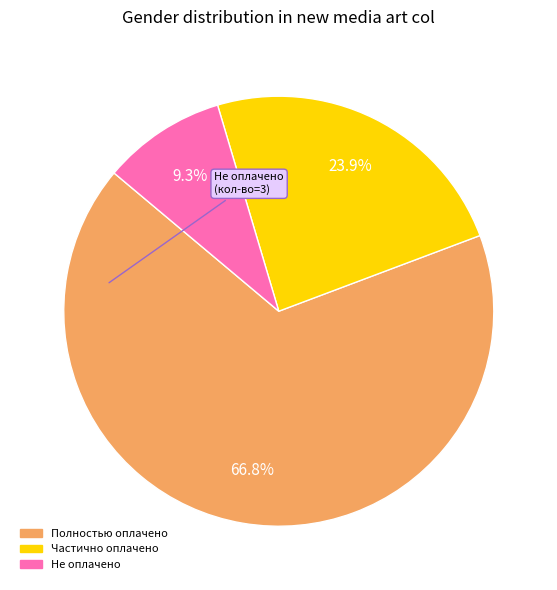

Is there any slice that represents more than half of the pie?

Yes